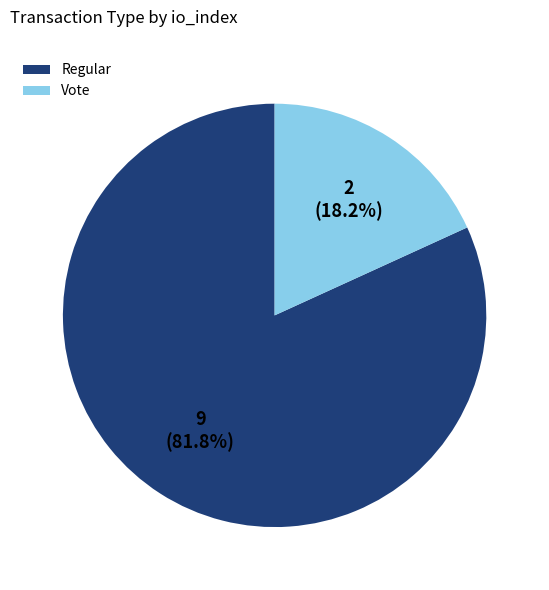

To the nearest percent, what is the average slice percentage?

50%